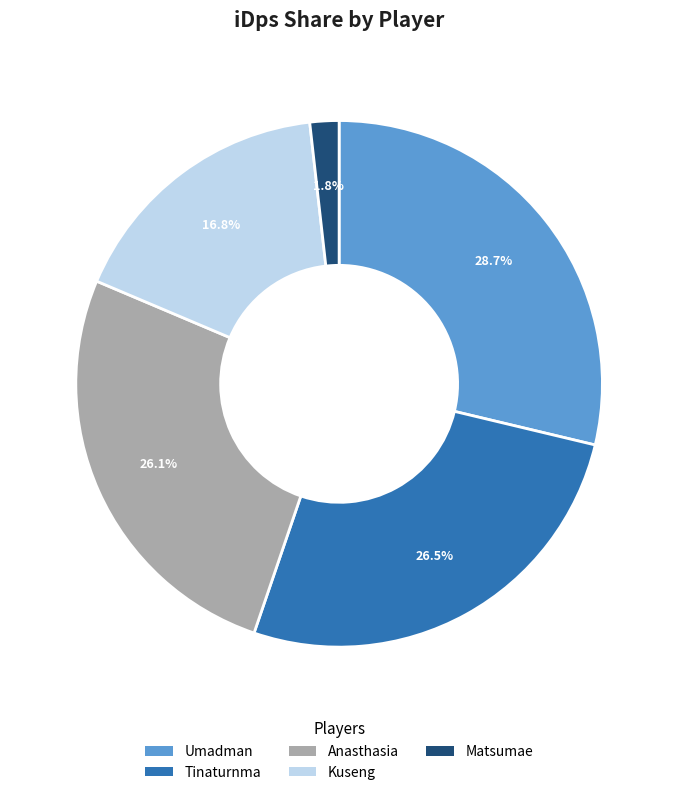

Which category has the smallest portion of the pie?

Matsumae